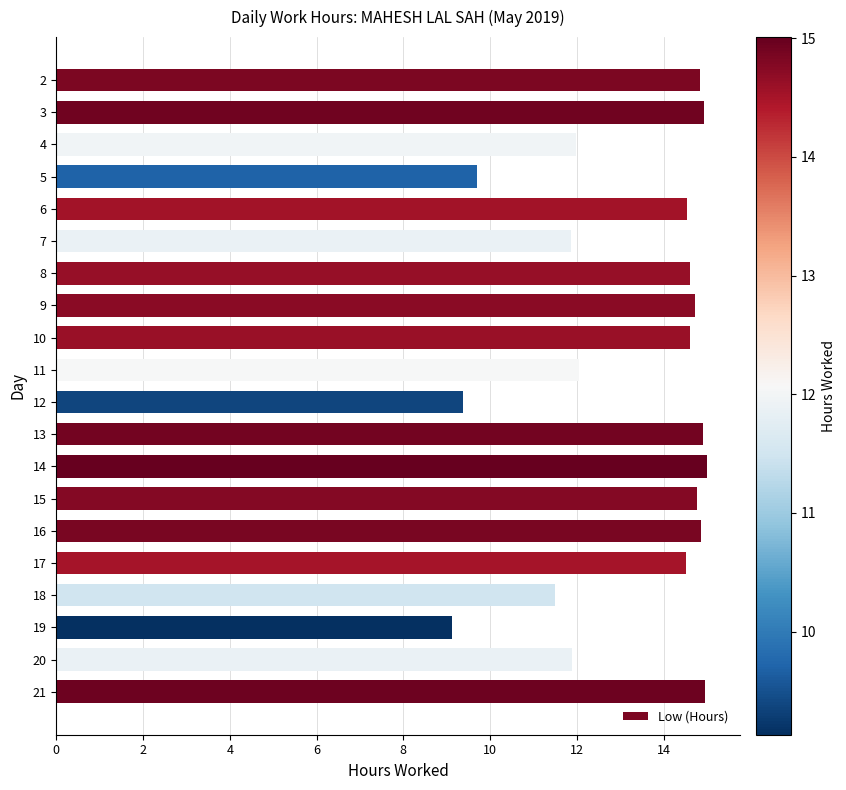

What is the sum of the values at 16 and 15?

29.6